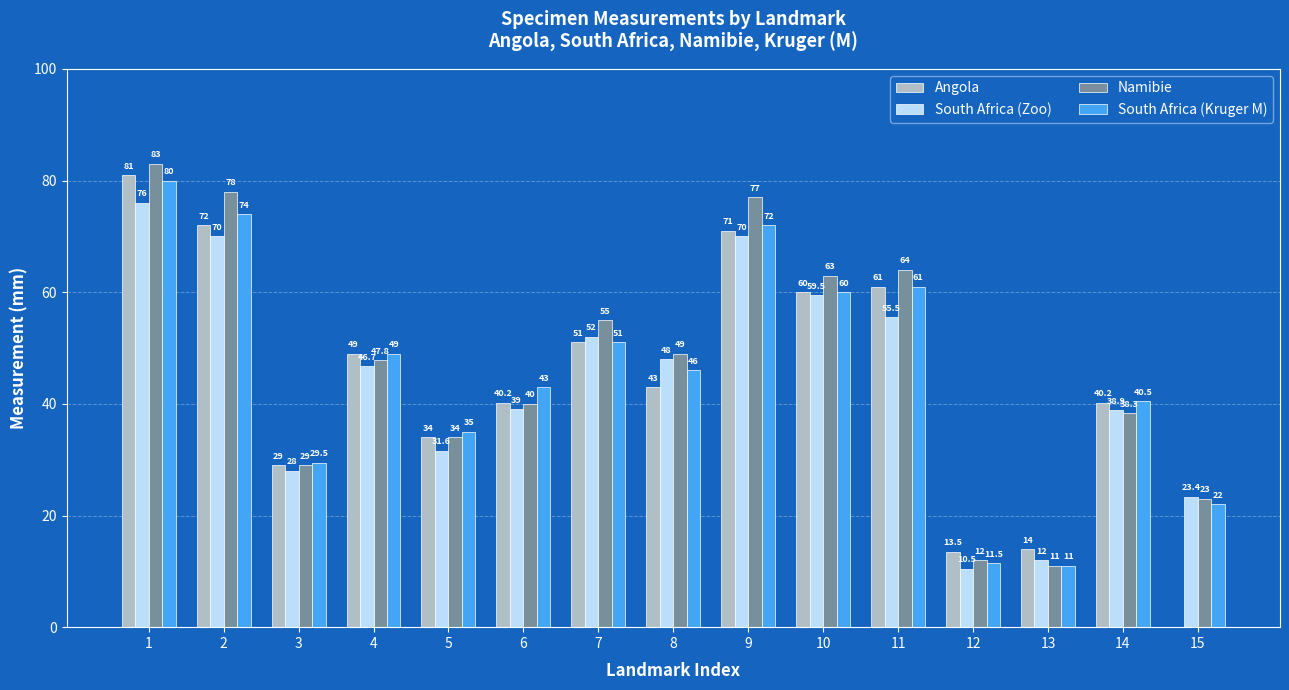

True or false: South Africa (Kruger M) has a value of 26.0 at 7.

False